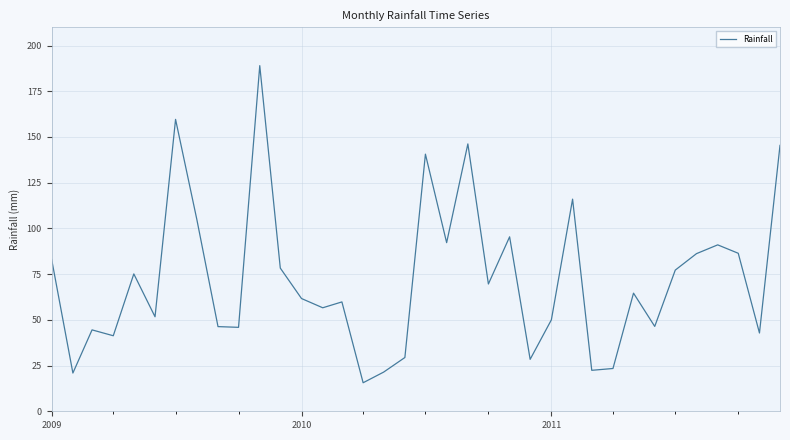

What is the difference between the maximum and minimum values?

173.4